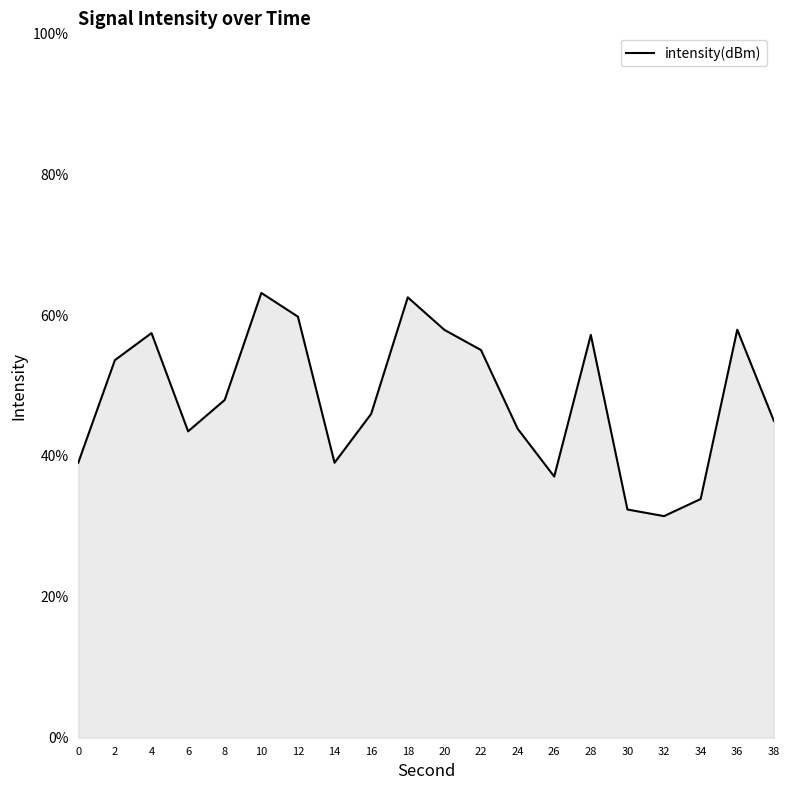

What is the difference between the maximum and minimum values?

31.7